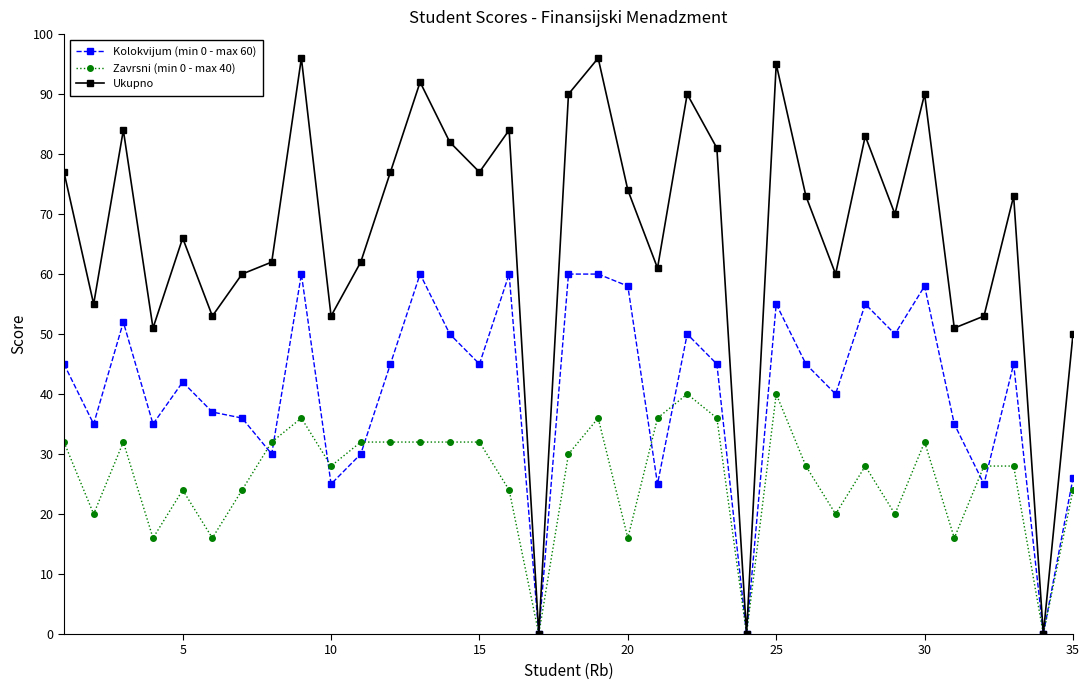

How many interior local valleys does the Kolokvijum (min 0 - max 60) series have?

12